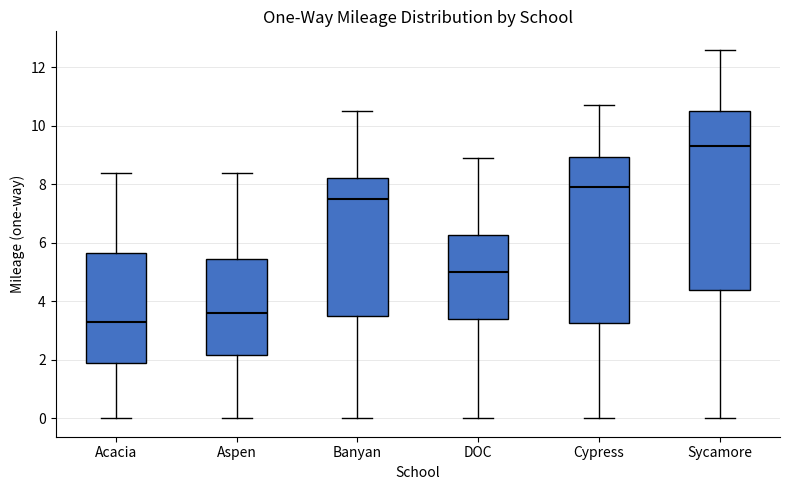

Which box has the lowest median line?

Acacia